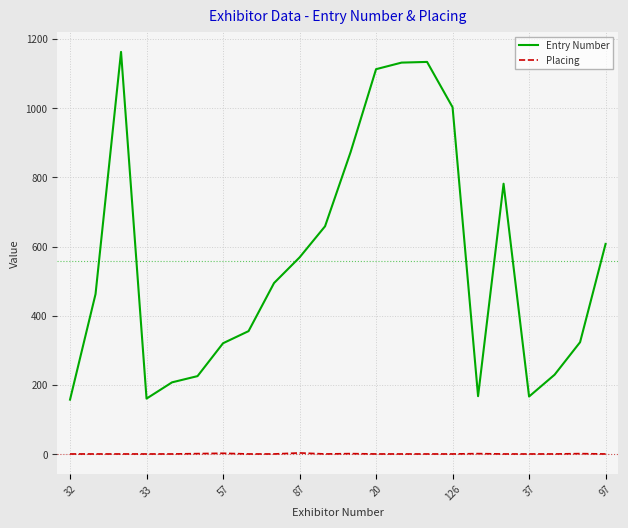

How many lines are shown in the chart?

2